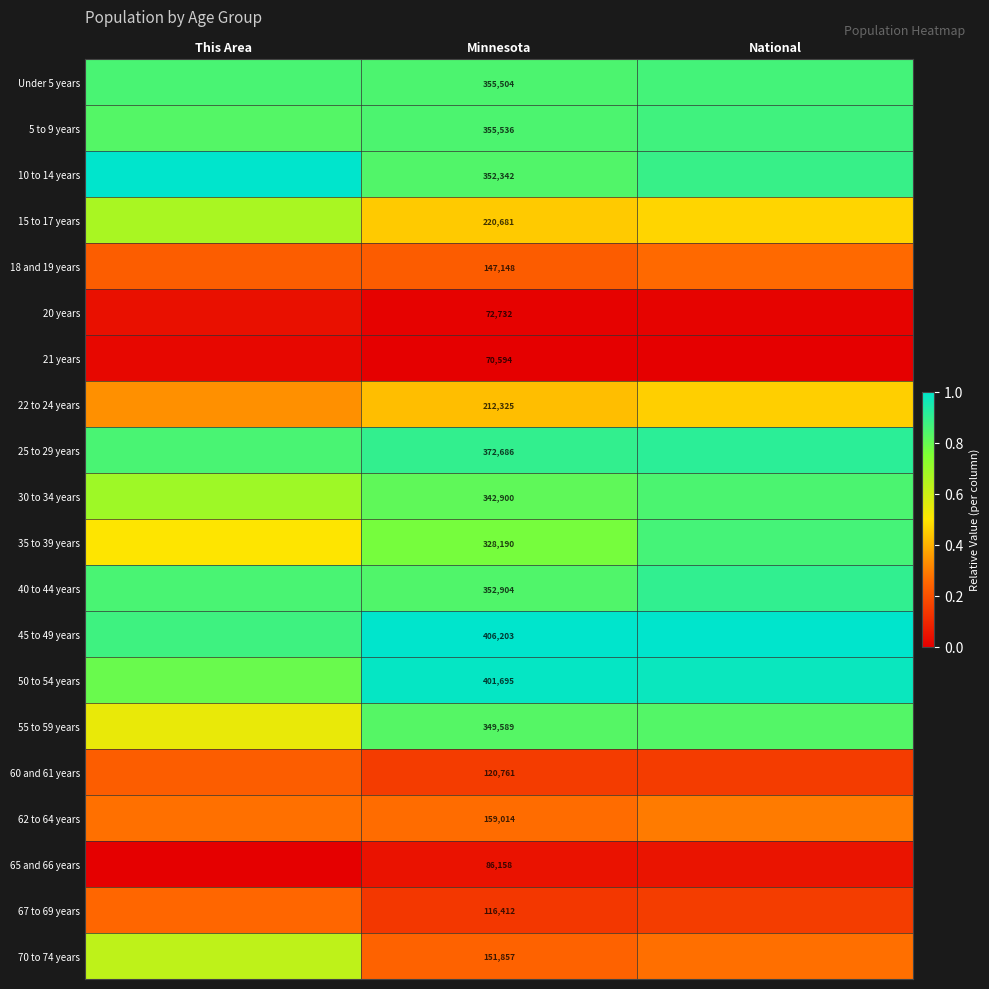

The value of 50 to 54 years at National is 0.6. True or false?

False